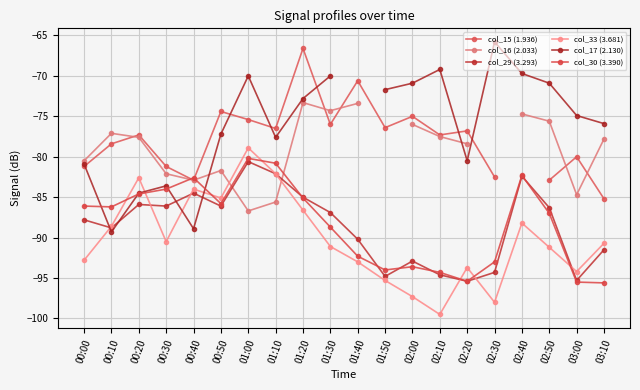

At how many categories does at least one series exceed -71?

9